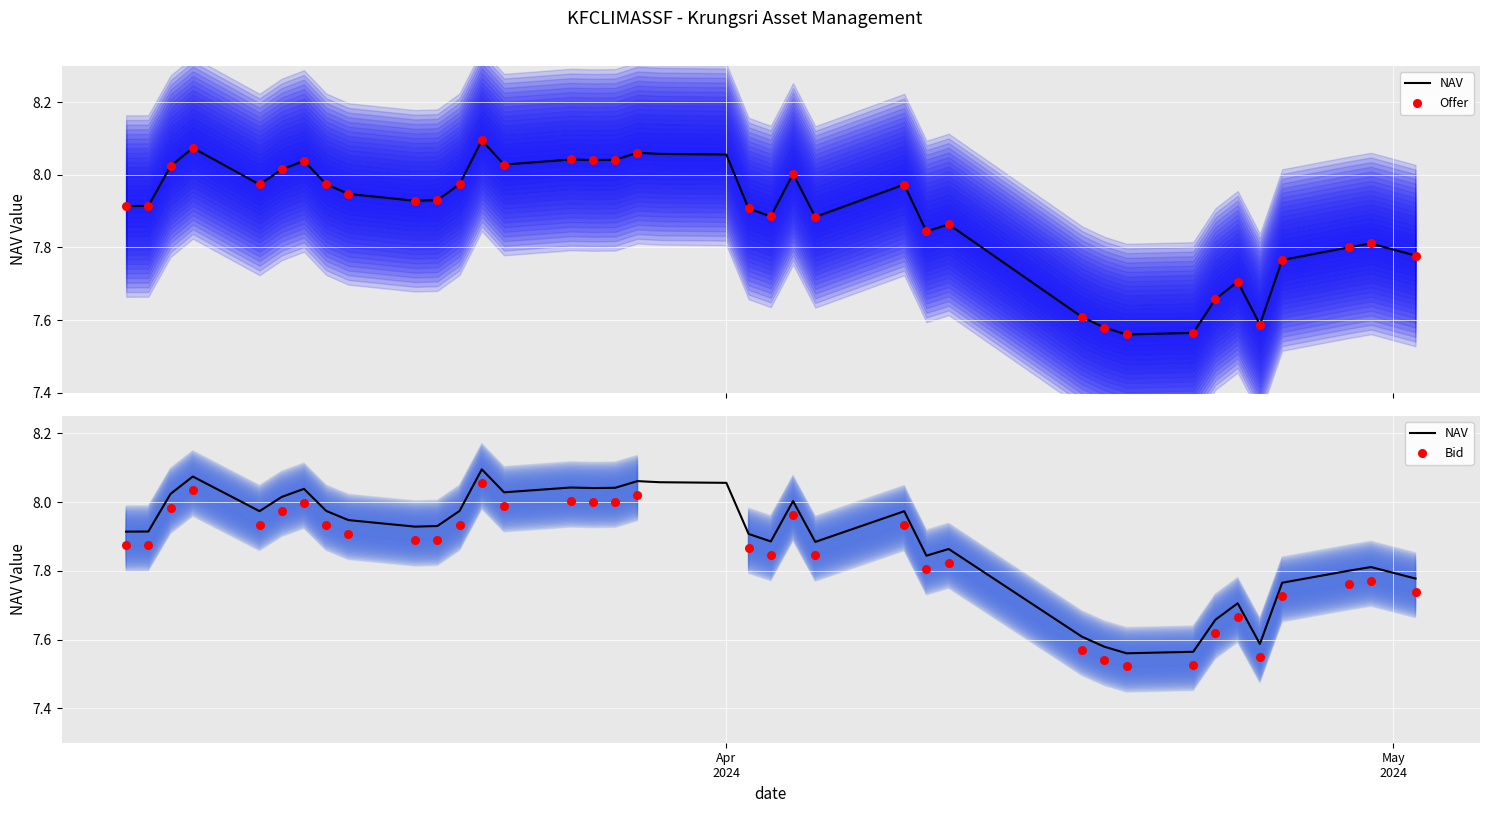

Which series contains the highest Y value?

Offer